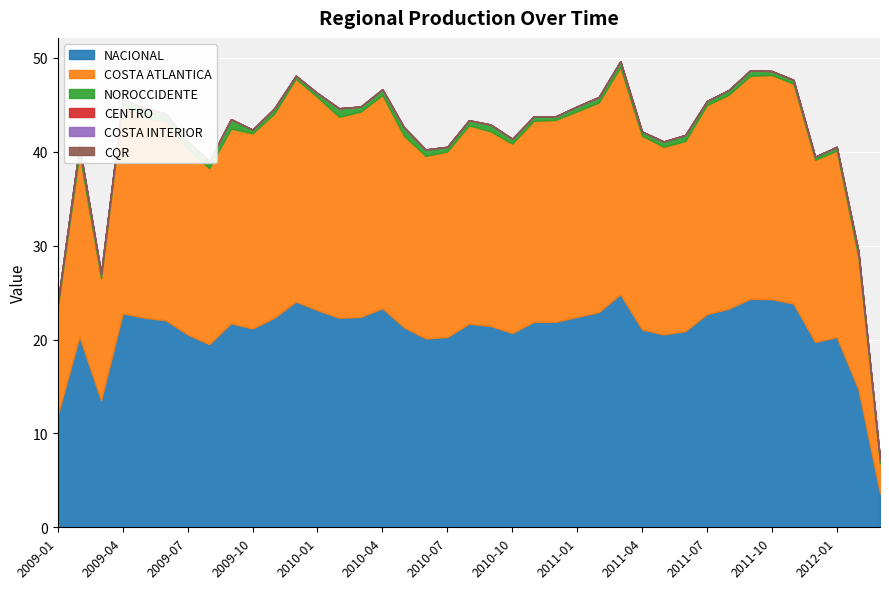

How many categories are shown in the chart?

39